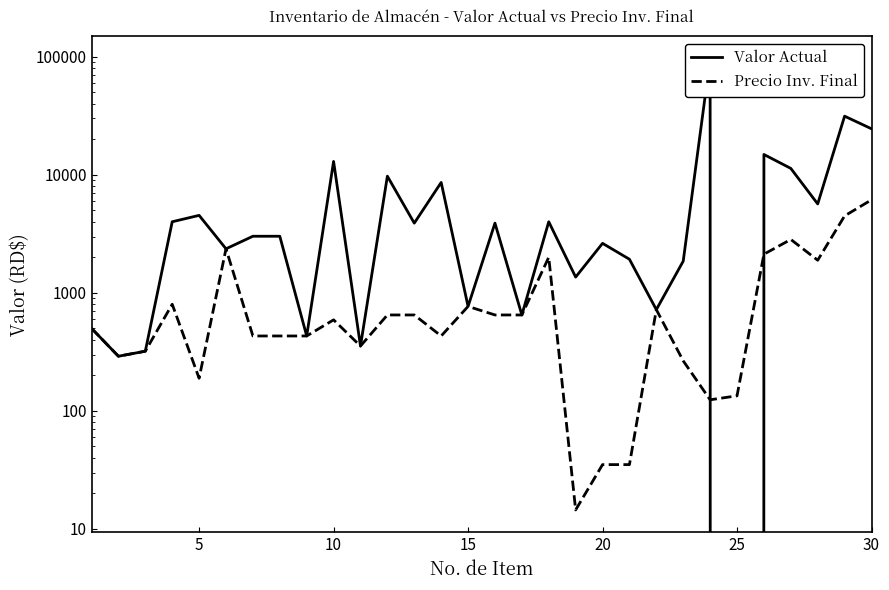

List the series in order of their peak value, highest first.

Valor Actual, Precio Inv. Final